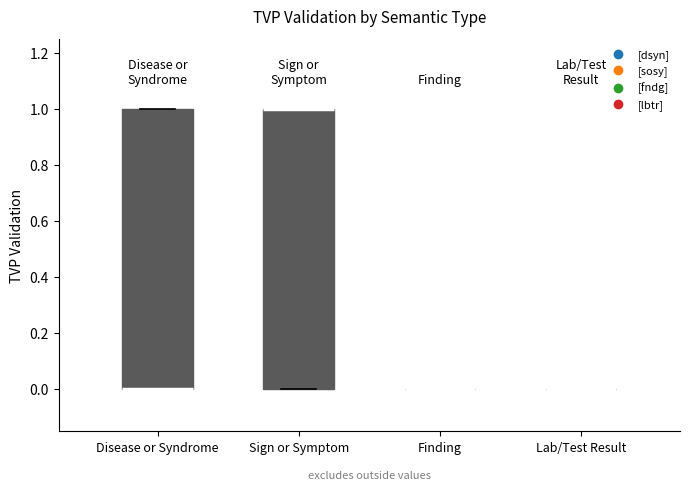

Reading left to right, read every box against the y-axis: the position of its median line, the range the box covers, and the ends of its whiskers. The values are not printed on the chart, so give them approximately, as read against the axis.

Disease or Syndrome: median 0 (drawn on the box's lower edge), box 0 to 1, whiskers 0 to 1
Sign or Symptom: median 1 (drawn on the box's upper edge), box 0 to 1, whiskers 0 to 1
Finding: box collapsed to a line at 0, whiskers 0 to 0
Lab/Test Result: box collapsed to a line at 0, whiskers 0 to 0